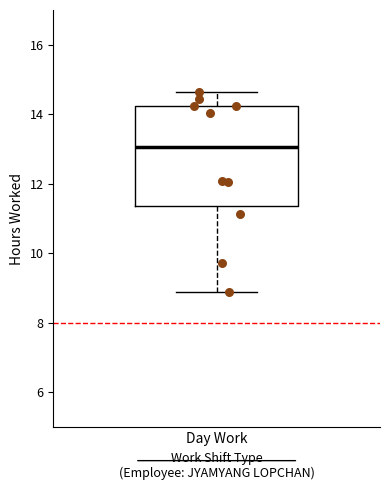

Read this box plot against the y-axis: the position of the median line, the range covered by the box, and the ends of both whiskers. The values are not printed on the chart, so give them approximately, as read against the axis.

median 13.0, box 11.4 to 14.2, whiskers 8.8 to 14.6